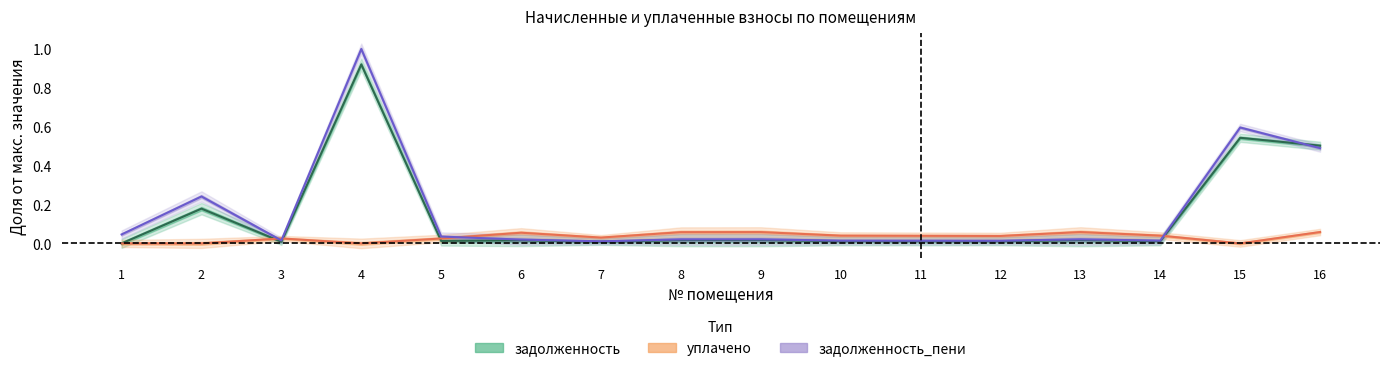

Where is задолженность_пени nearest to the value 0?

7